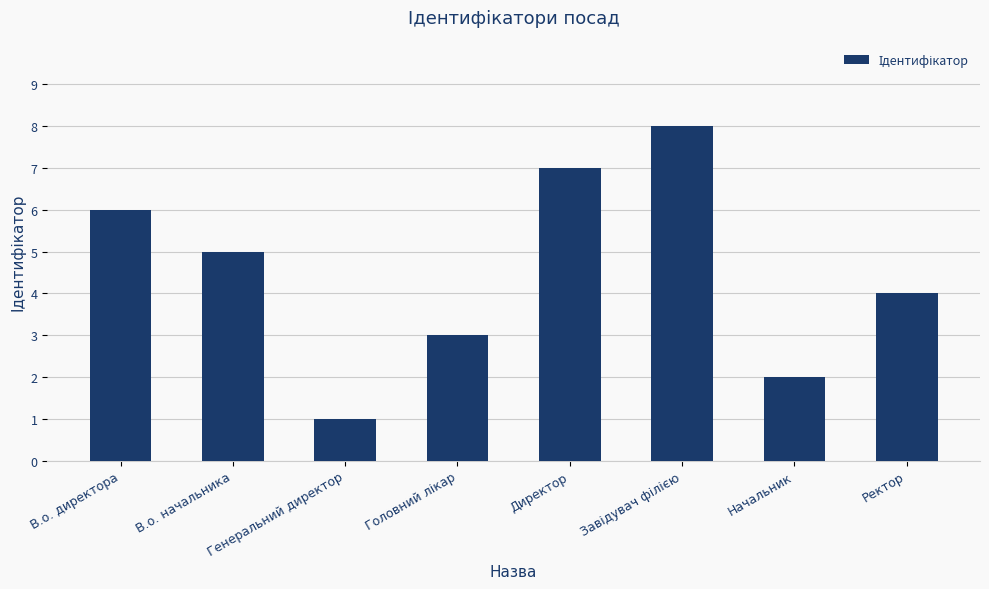

Is it true that the value at Начальник is 2?

True